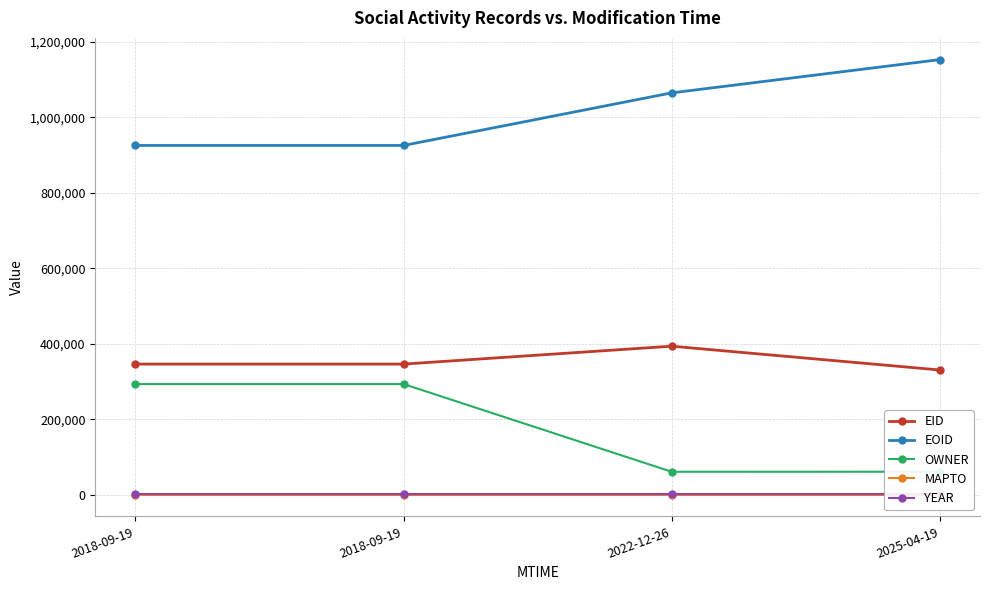

How many series are shown in this chart?

5